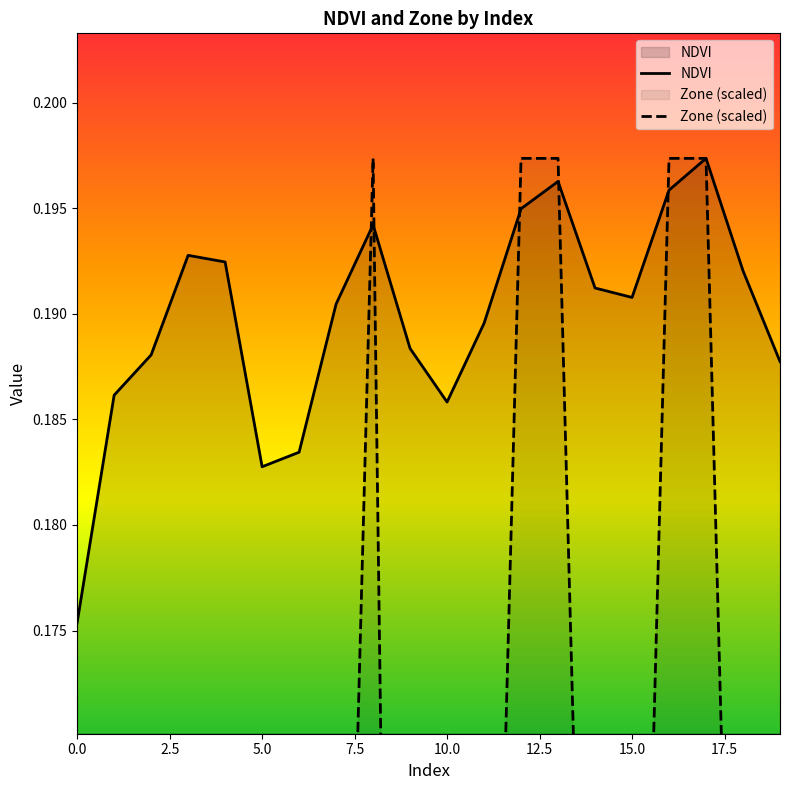

What is the maximum value for NDVI?

0.2